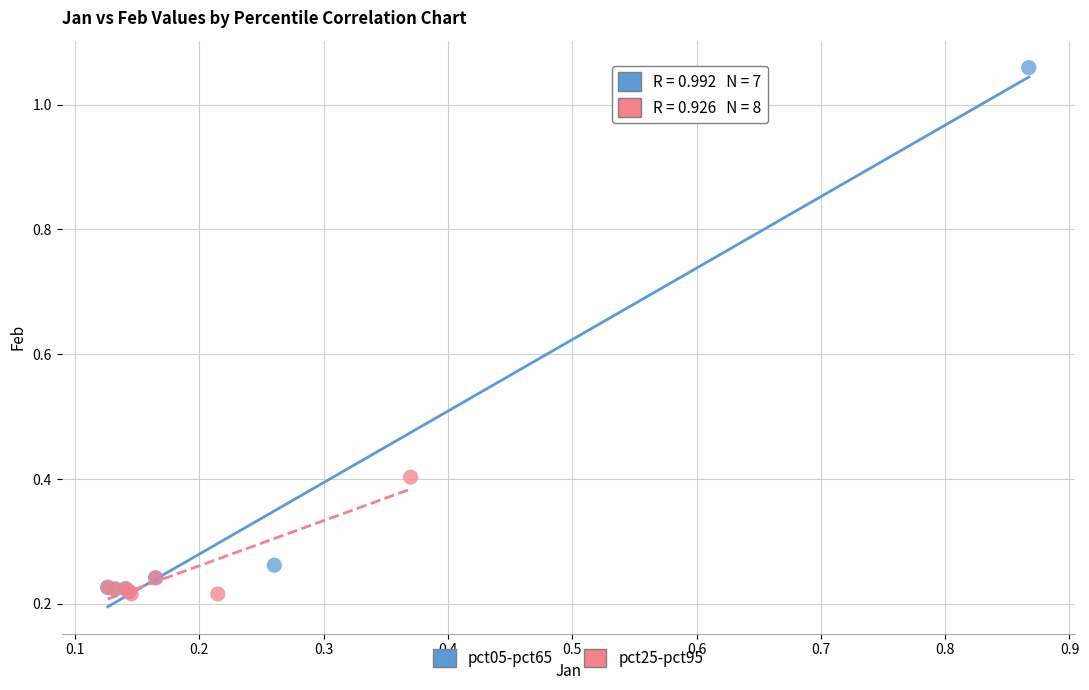

Which series contains the highest Y value?

pct05-pct65